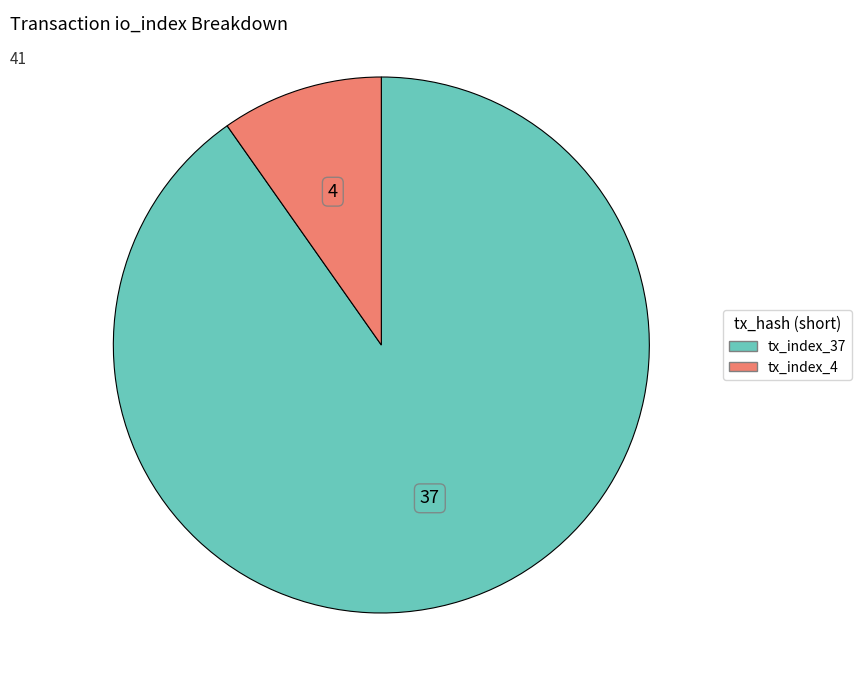

Rank the categories by value from lowest to highest.

tx_index_4, tx_index_37